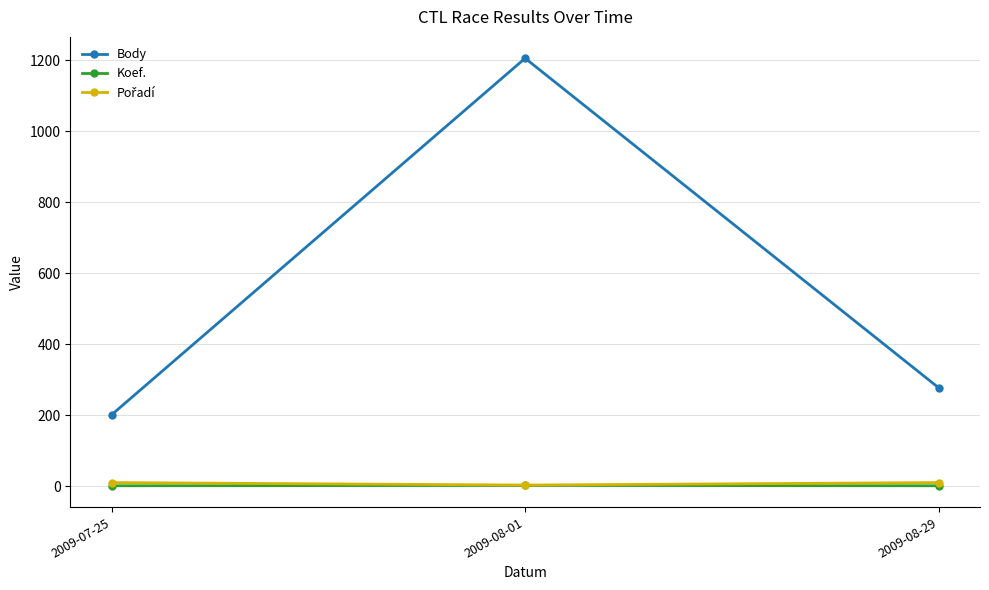

What is the total value across all series at 2009-07-25?

215